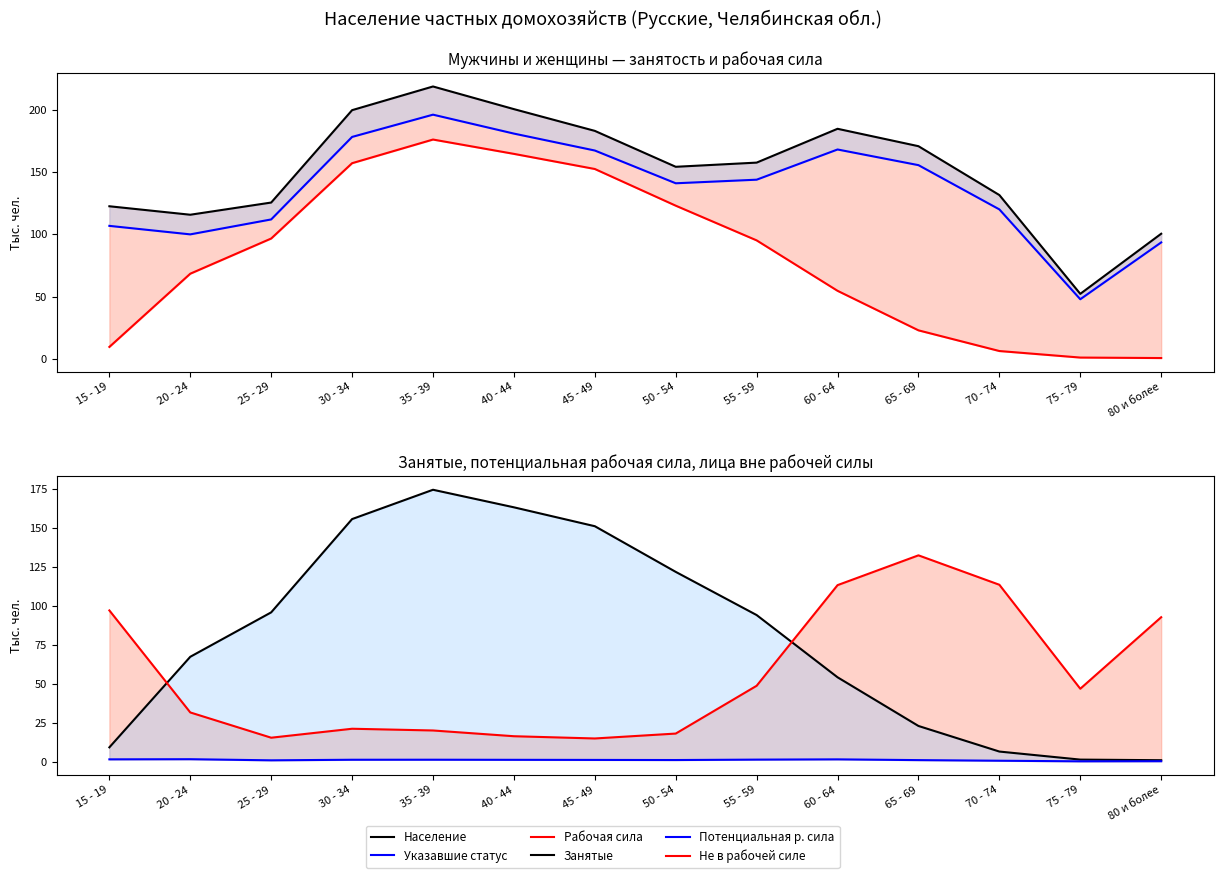

Reading left to right, transcribe all the data shown in this chart.

Население: 122.5	115.7	125.5	199.5	218.5	200.4	182.9	154.2	157.5	184.6	170.7	131.5	52.3	100.5
Указавшие статус: 106.8	100.0	112.0	178.1	195.9	180.8	167.2	140.9	143.8	168.0	155.5	120.0	48.0	93.5
Рабочая сила: 9.8	68.5	96.7	157.0	176.0	164.5	152.4	123.0	95.2	54.8	23.1	6.5	1.3	0.9
Занятые: 9.1	67.3	95.8	155.7	174.5	163.2	151.1	121.8	94.1	54.1	22.8	6.4	1.2	0.8
Потенциальная р. сила: 1.4	1.5	0.8	1.1	1.2	1.1	1.0	1.0	1.2	1.4	0.9	0.5	0.1	0.2
Не в рабочей силе: 97.0	31.5	15.3	21.0	19.9	16.2	14.8	18.0	48.6	113.3	132.4	113.5	46.7	92.7